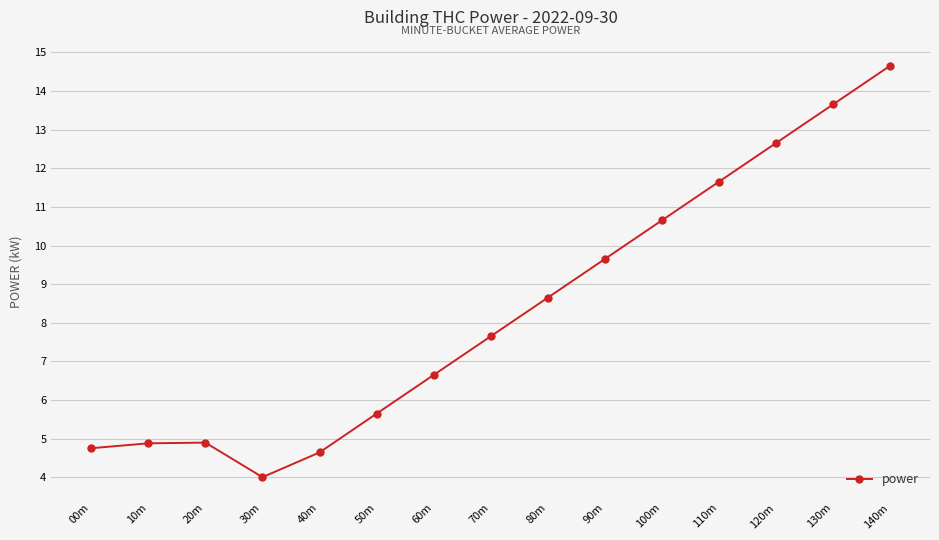

What position from the right is 50m?

10